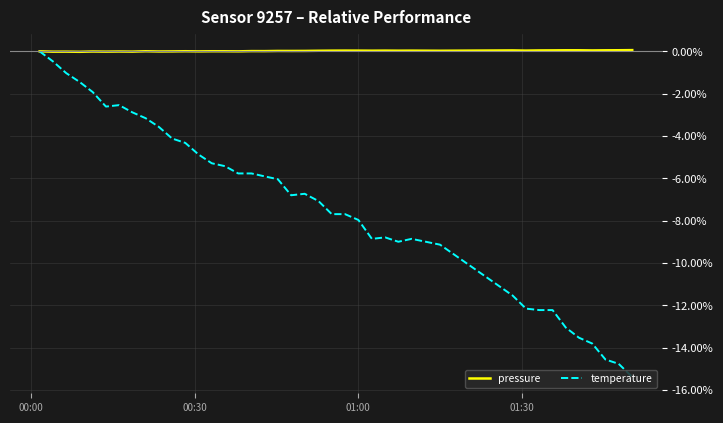

Which series has the largest total across all categories?

pressure